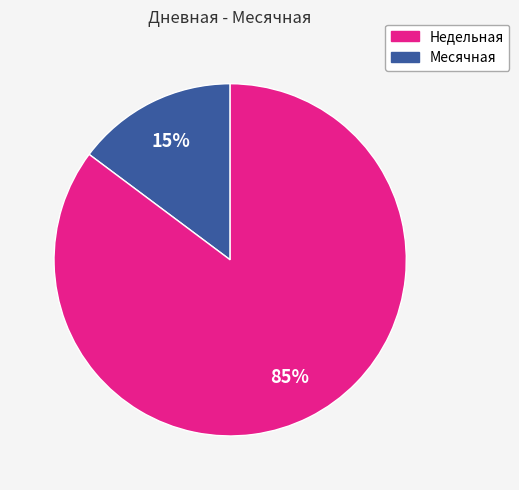

How many segments does this pie chart have?

2